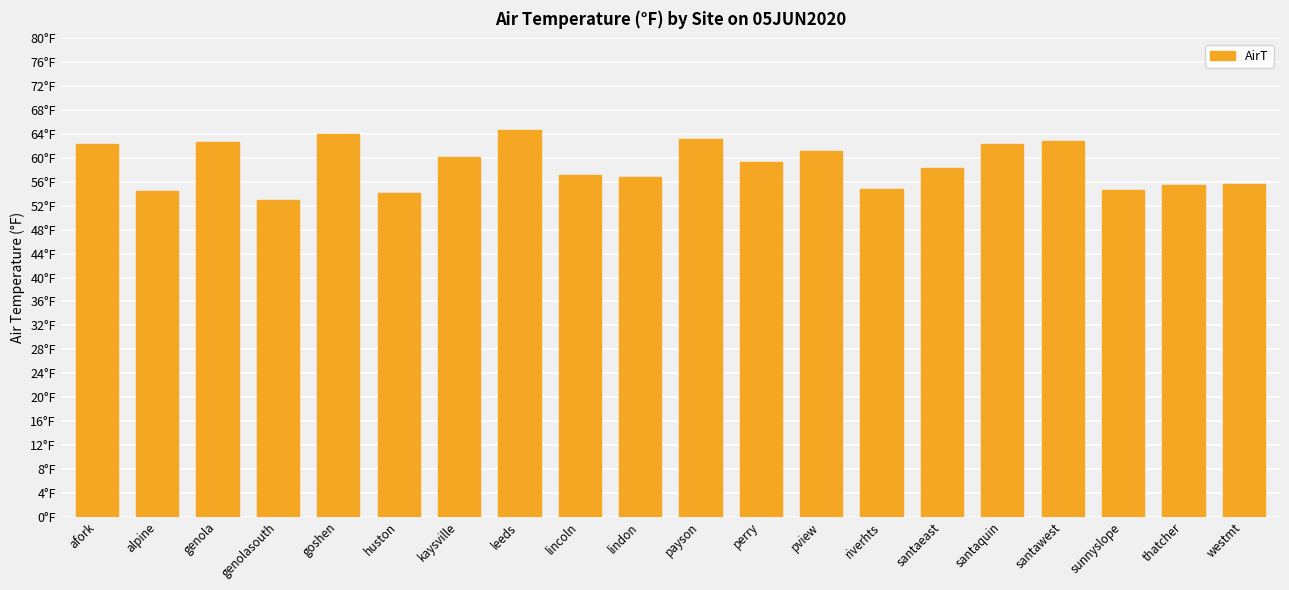

What is the change in value from alpine to genolasouth?

-1.6